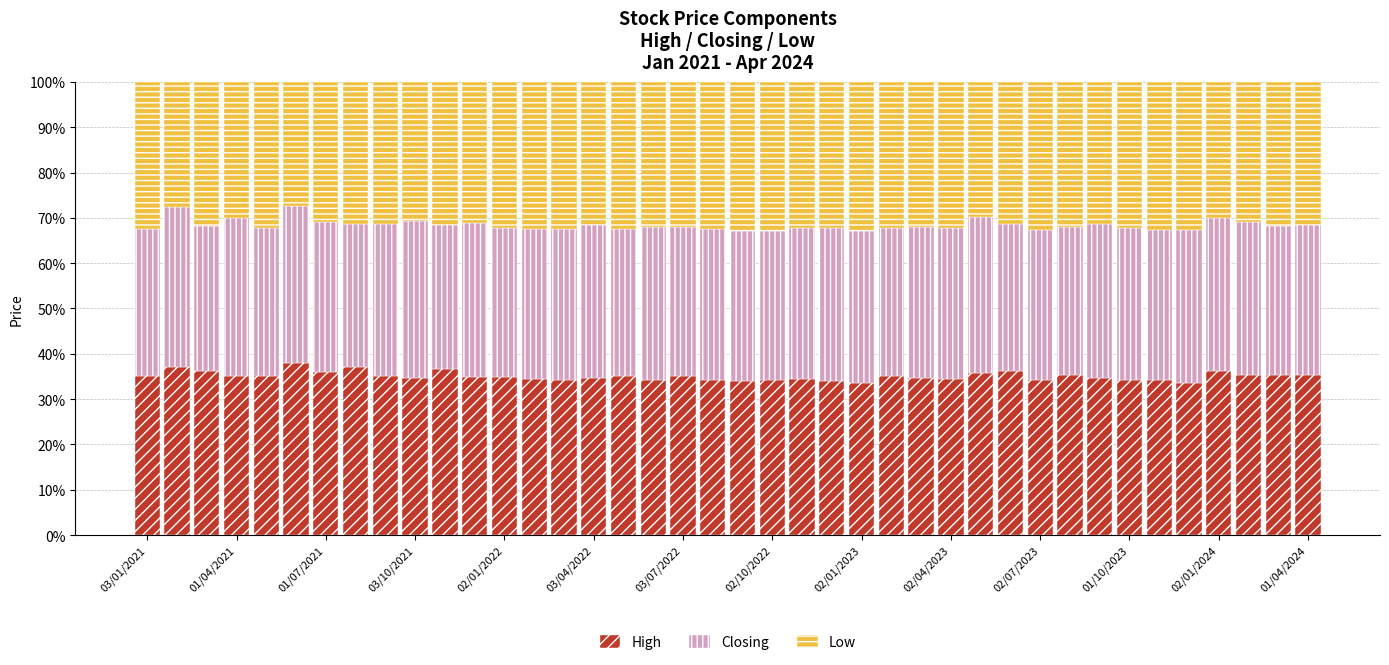

What is the average value of the High series?

35.1